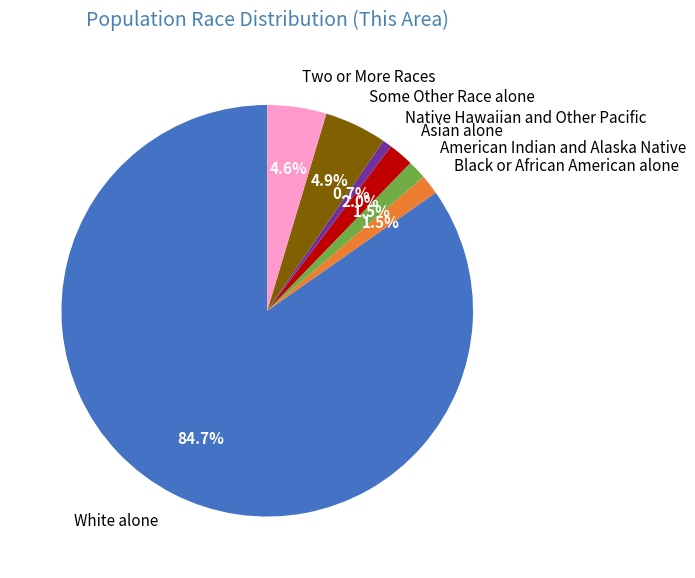

Which slice is the largest?

White alone